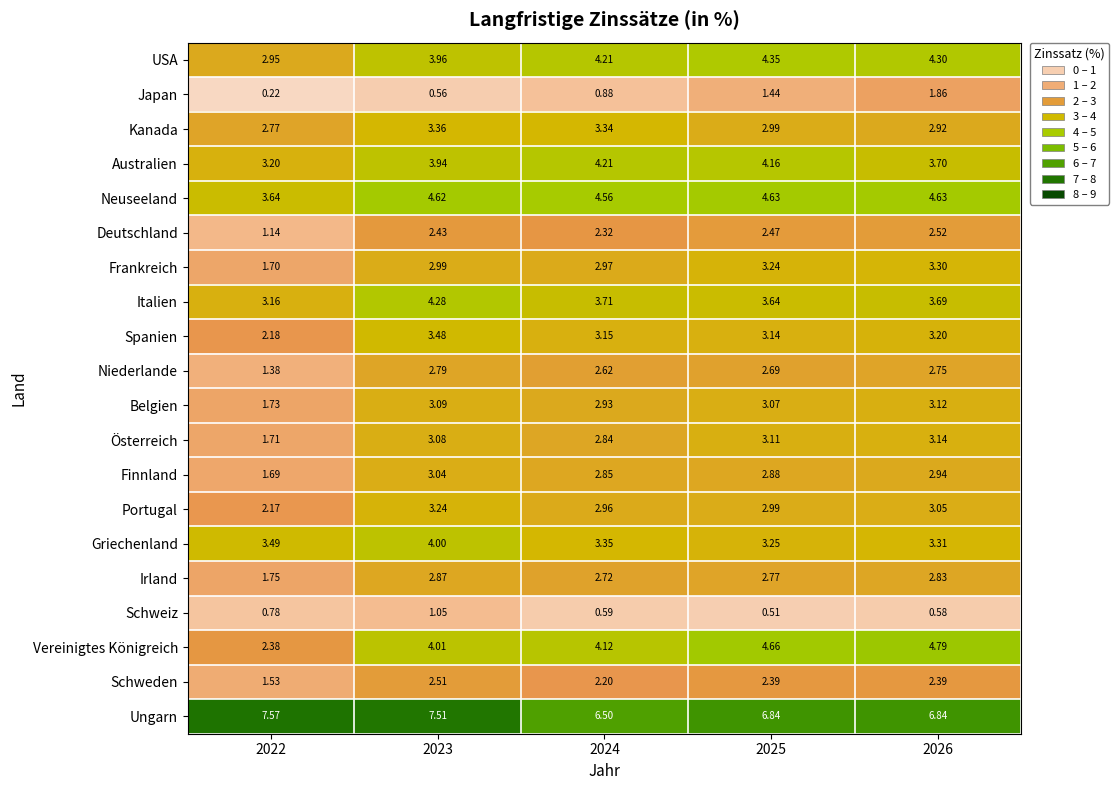

Which label corresponds to the smallest value in the chart?

2022